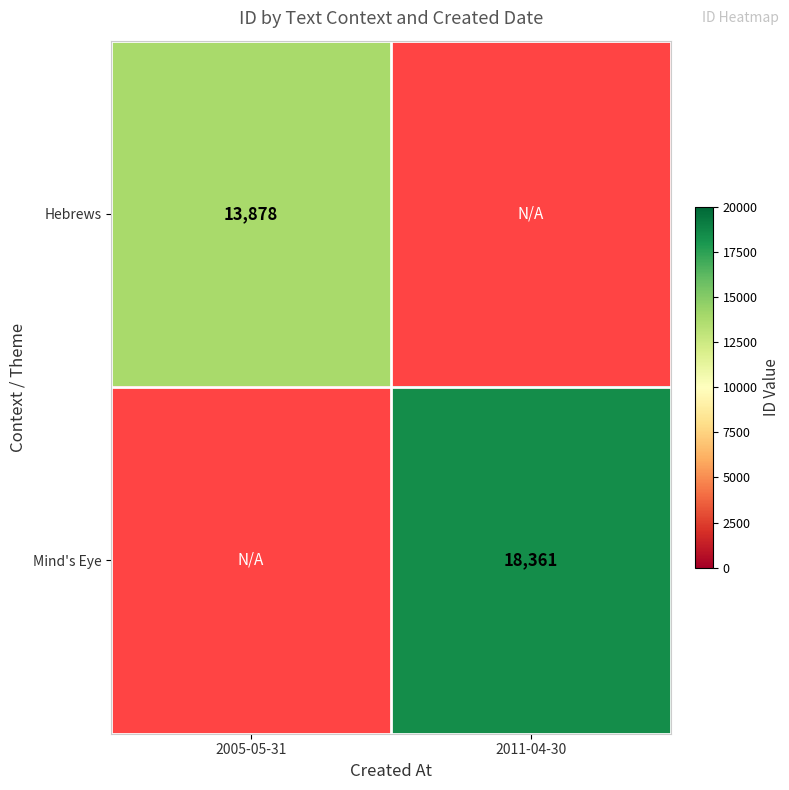

True or false: Hebrews has a value of 18982 at 2005-05-31.

False